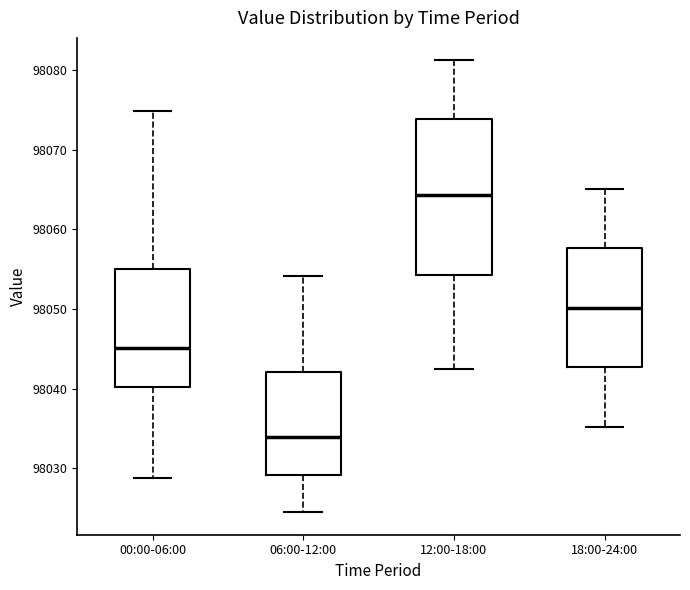

Where does the median line of the box for 06:00-12:00 sit on the y-axis? The values are not printed on the chart, so give them approximately, as read against the axis.

98034